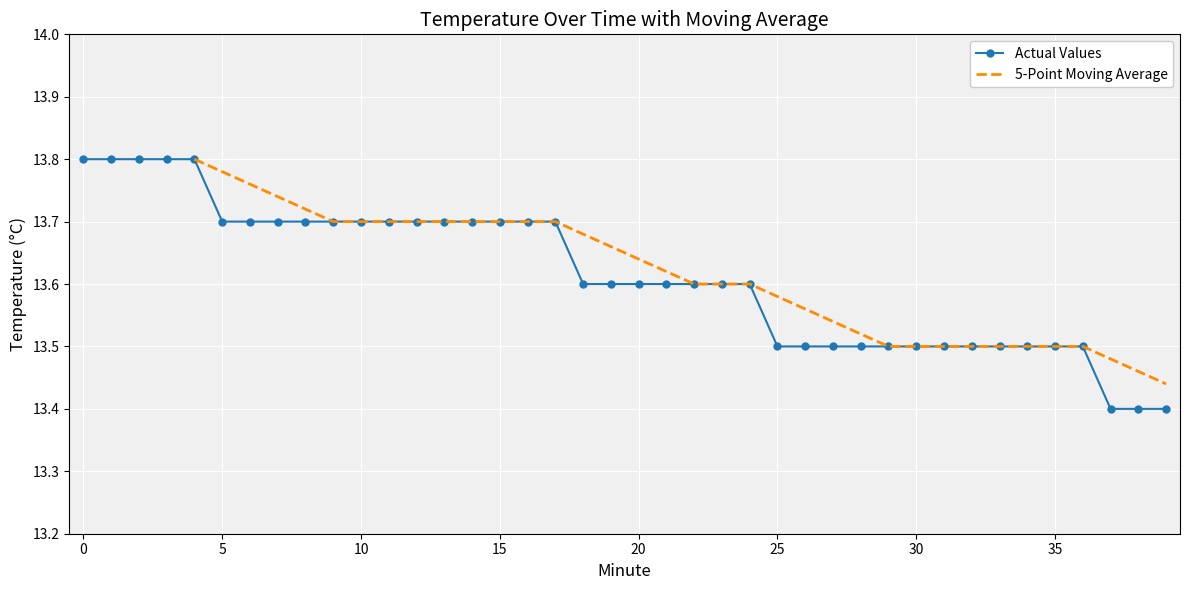

At which label is the value closest to 13?

37